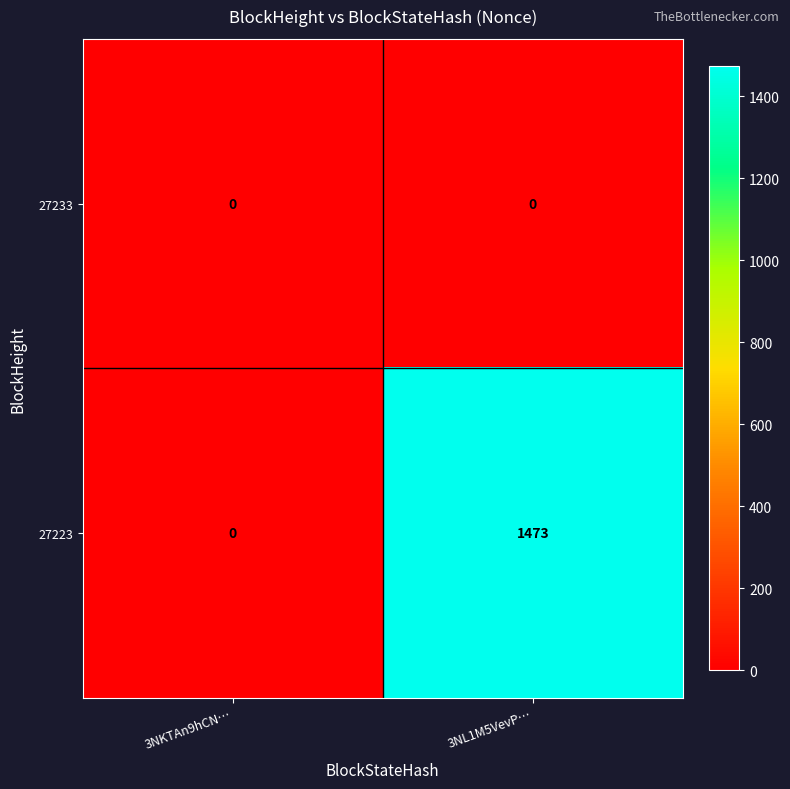

What is the highest value of the 27223 series?

1473